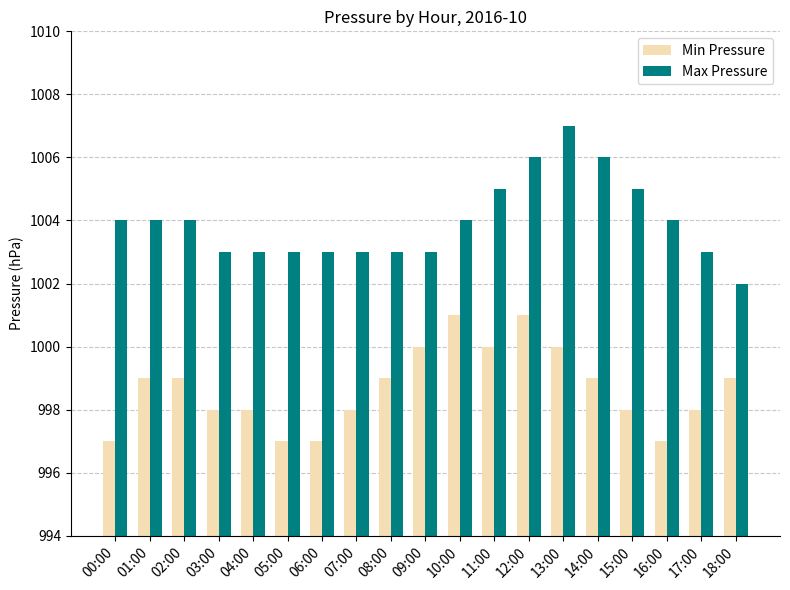

List the series in order of their overall mean, lowest first.

Min Pressure, Max Pressure